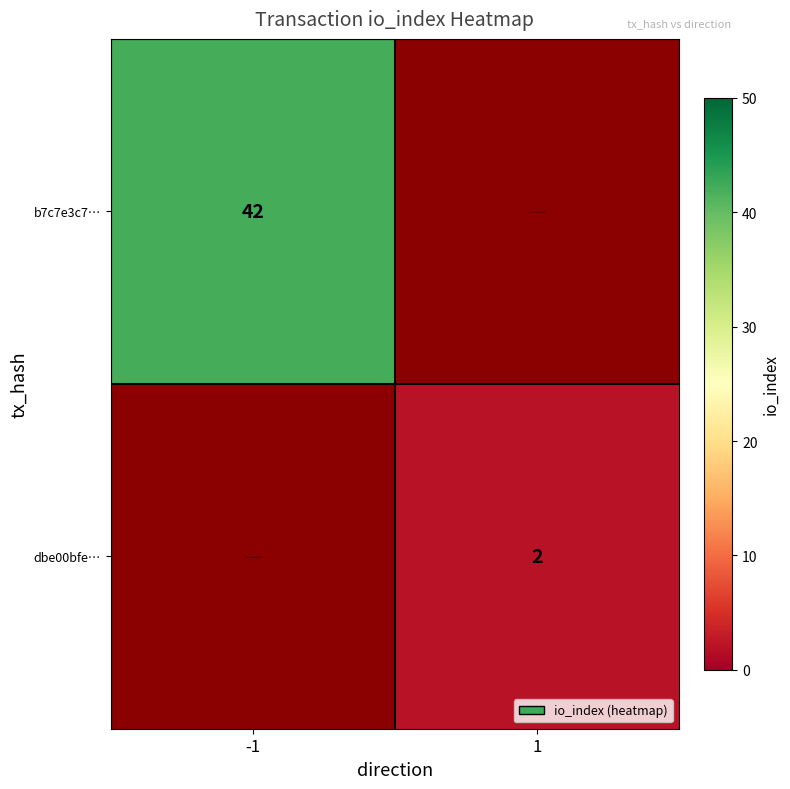

Which label corresponds to the largest value in the chart?

-1